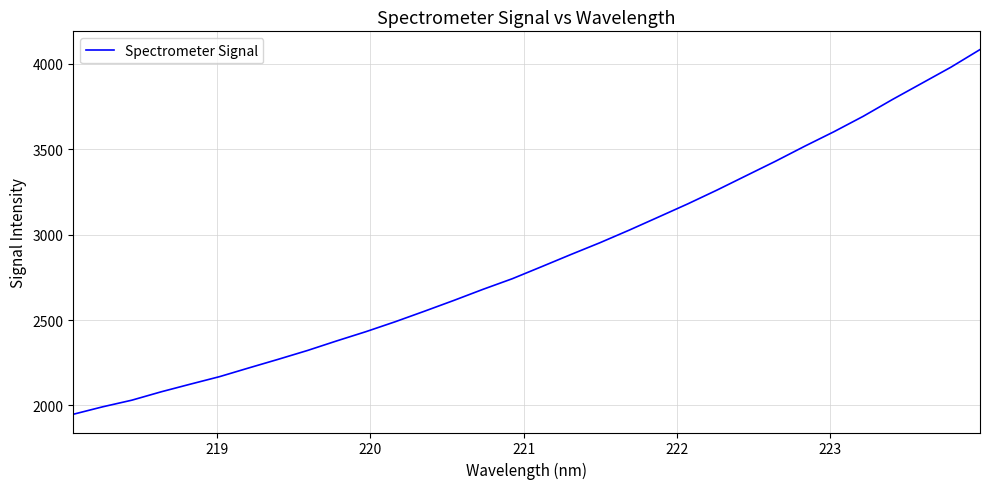

What is the greatest value displayed?

4083.8